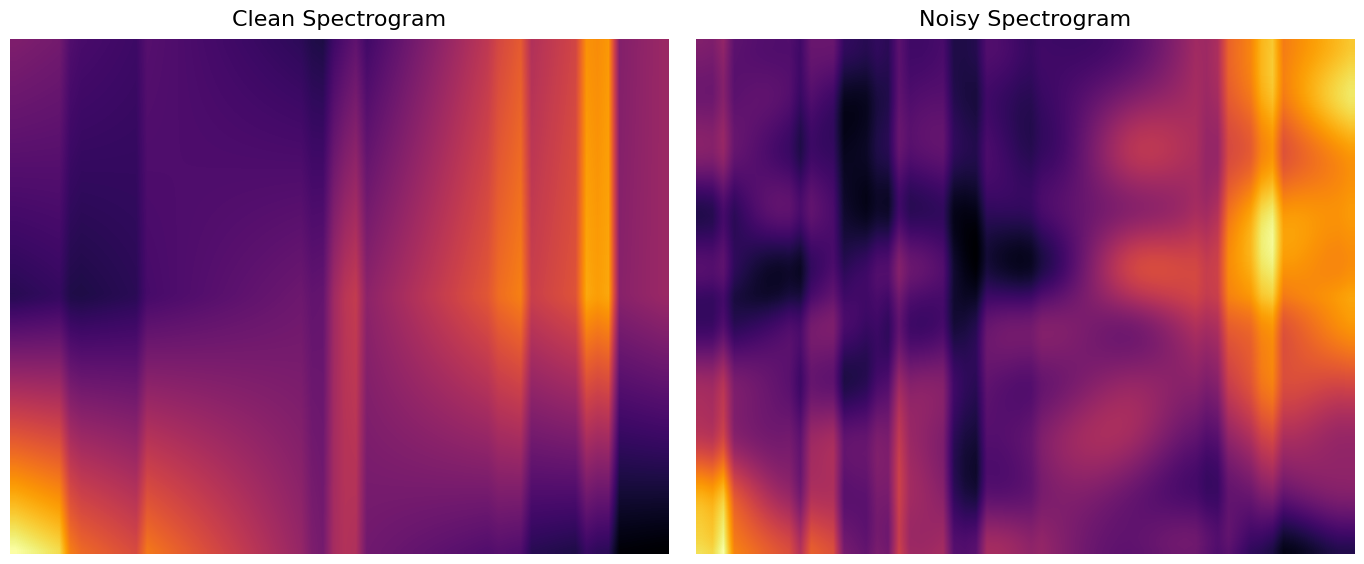

How many values in the 73 series are below 224?

1